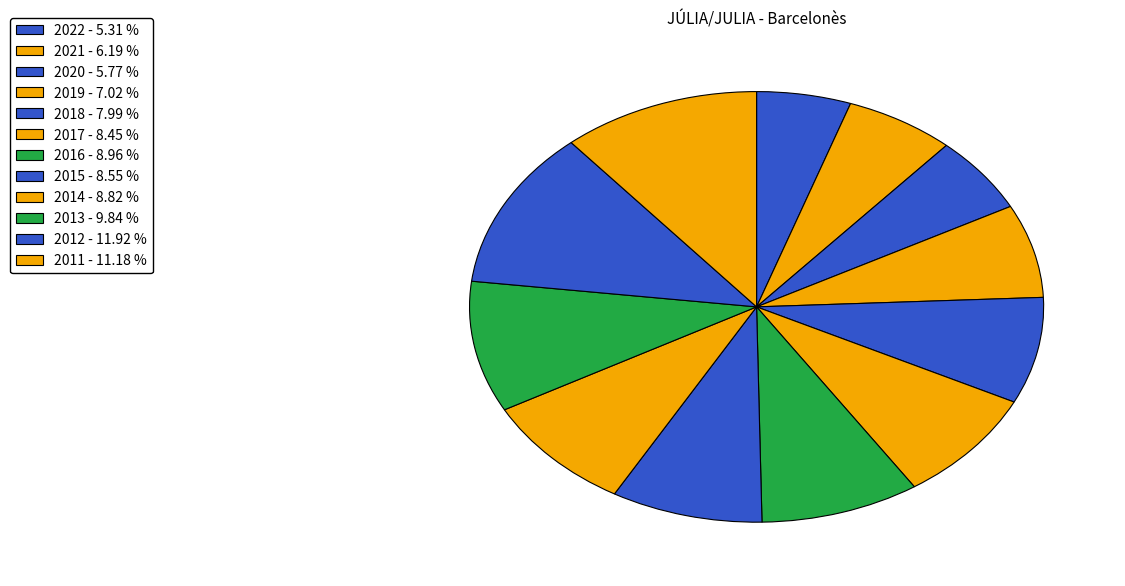

Rank the categories by value from lowest to highest.

2022, 2020, 2021, 2019, 2018, 2017, 2015, 2014, 2016, 2013, 2011, 2012